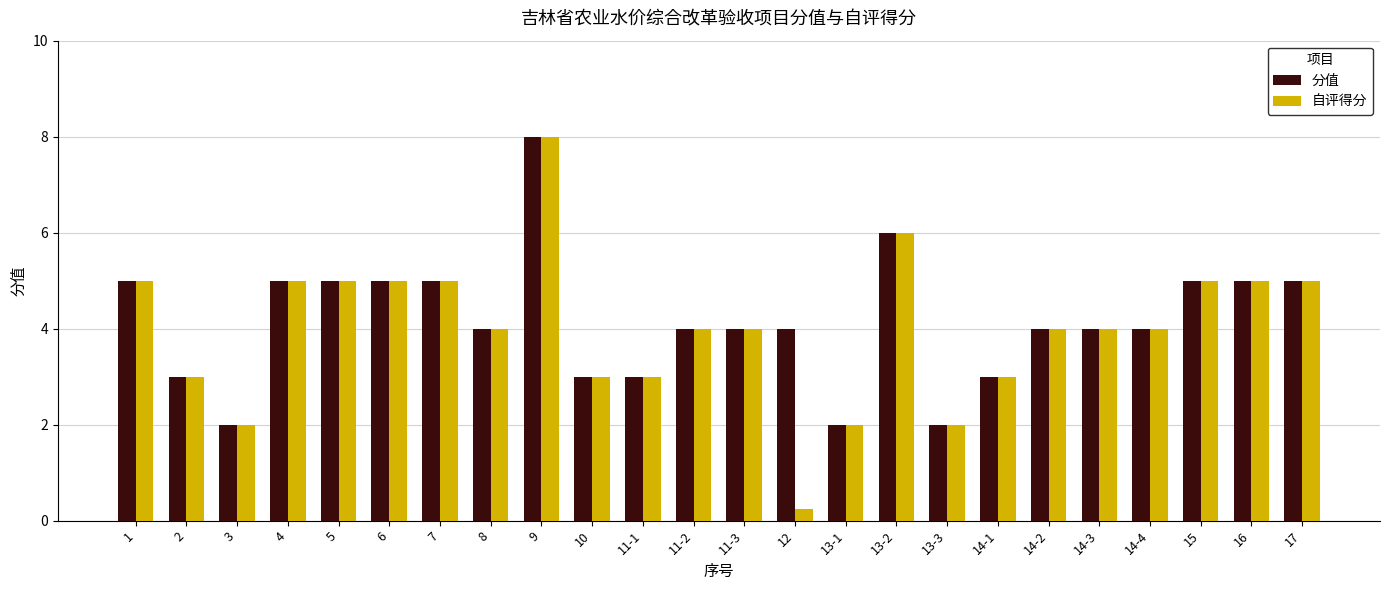

What is the approximate value of 分值 at 14-2?

4.0